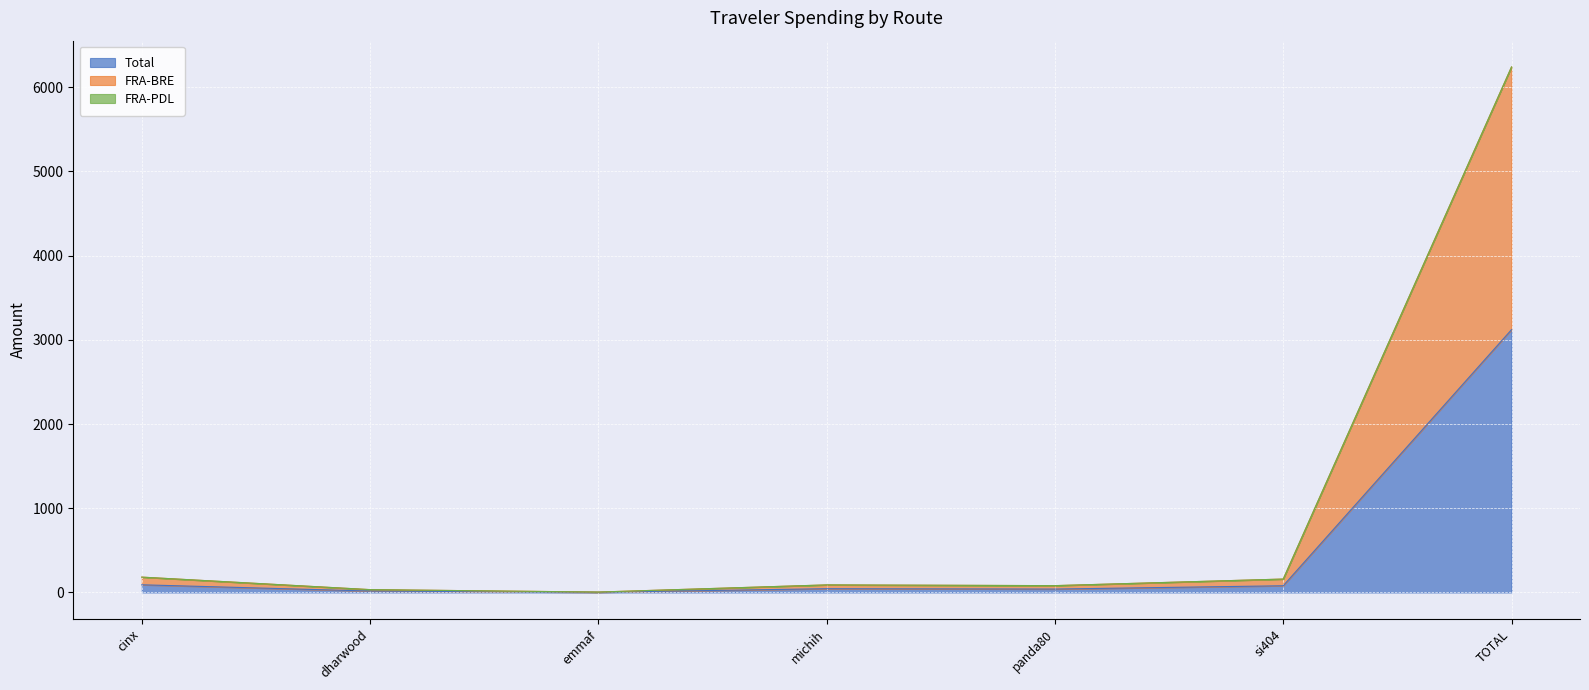

Is the value of FRA-BRE at michih greater than the value of FRA-PDL at panda80?

Yes